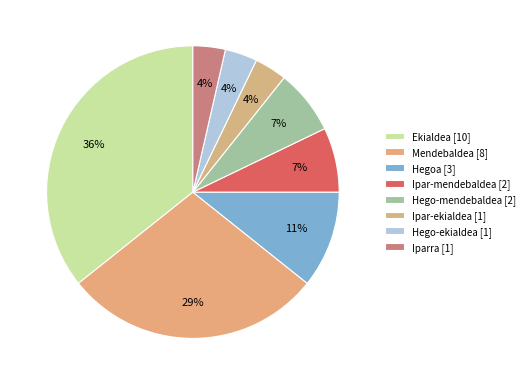

How many segments does this pie chart have?

8